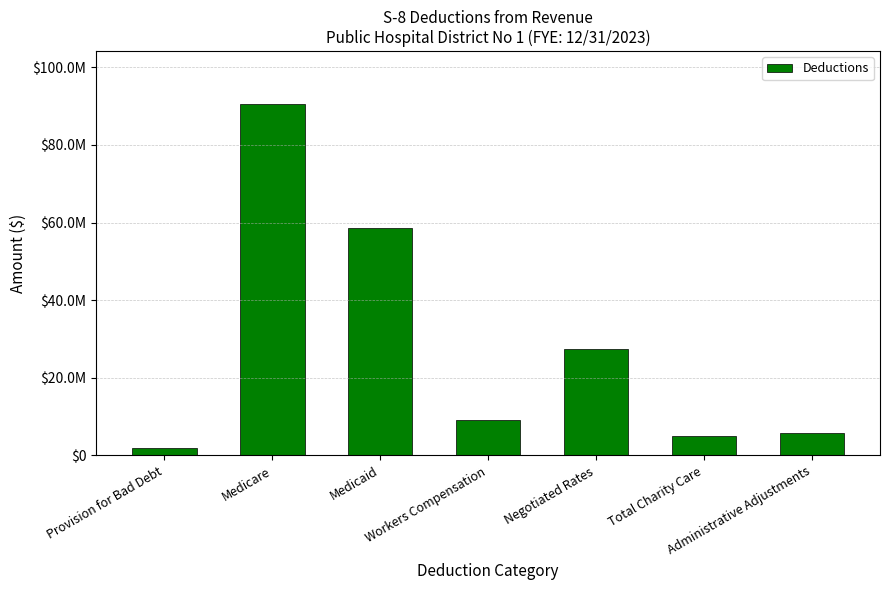

Are the bars horizontal?

No